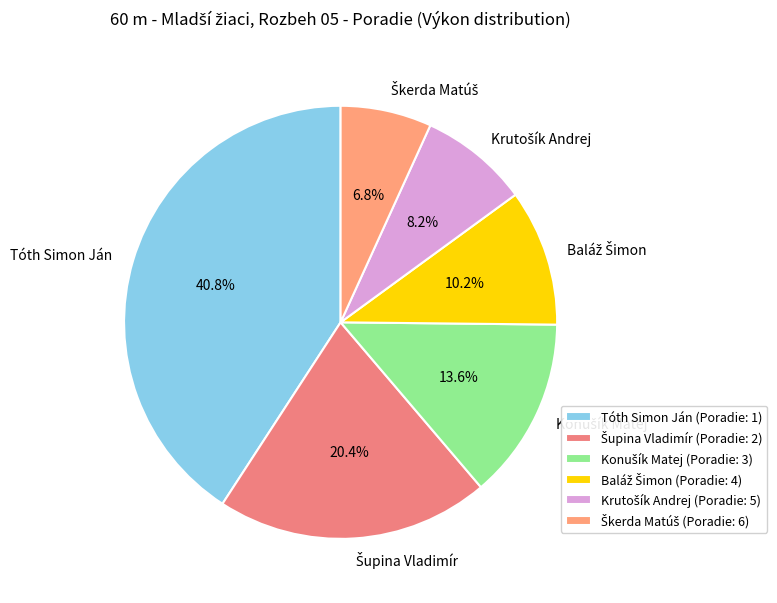

Is there a majority slice in this chart?

No